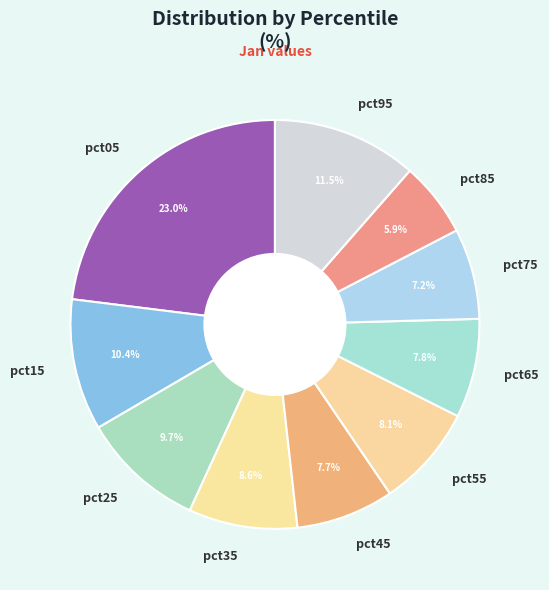

Does pct35 represent more than half of the total?

No